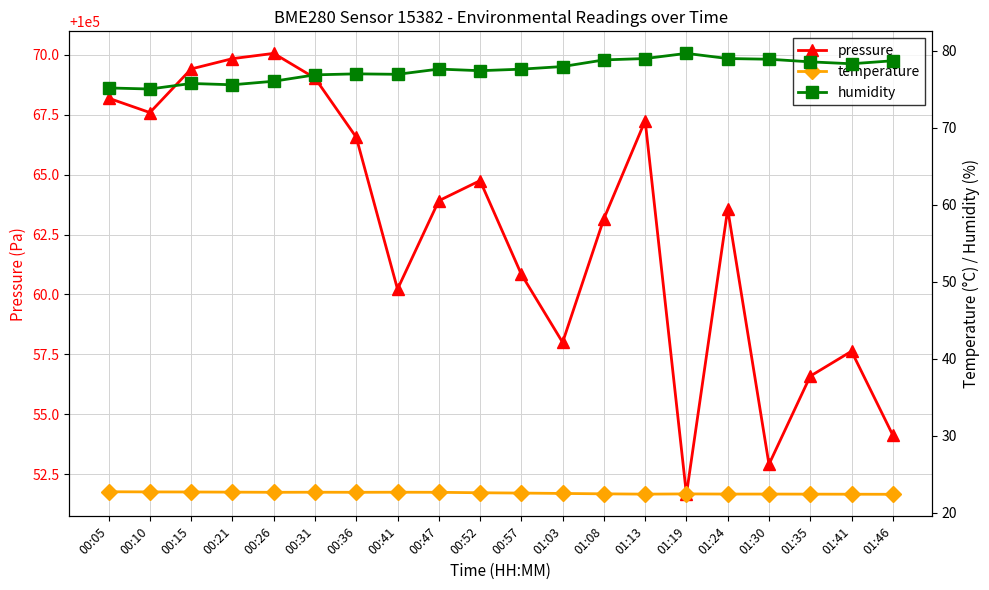

Between 01:24 and 01:41, which series saw the biggest shift?

pressure